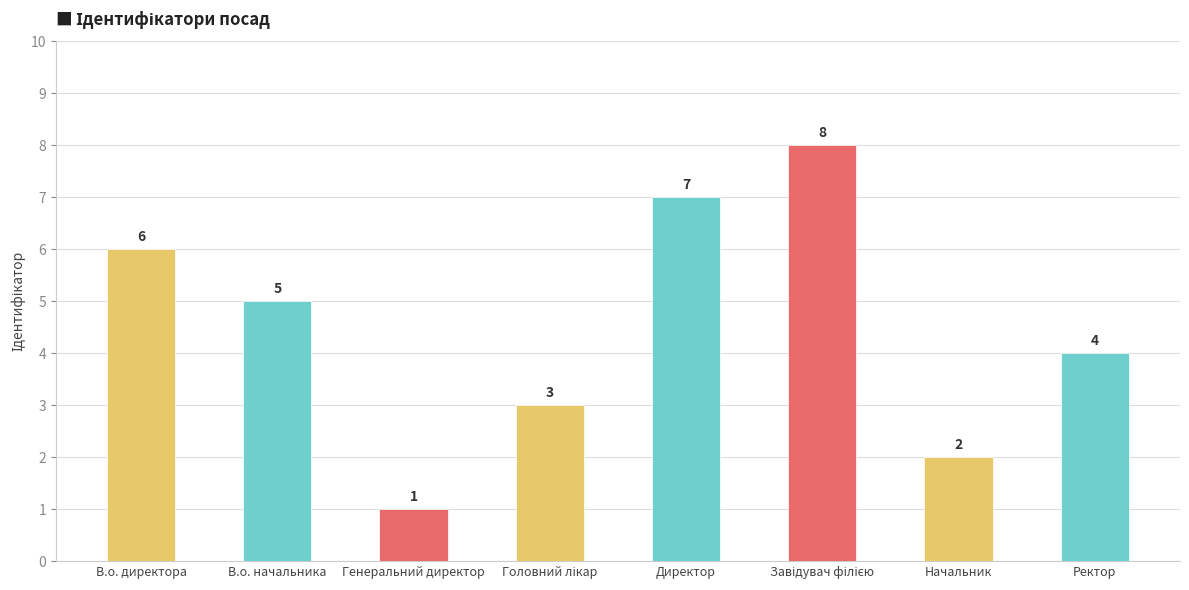

Reading right to left, extract all data points from this chart.

4	2	8	7	3	1	5	6